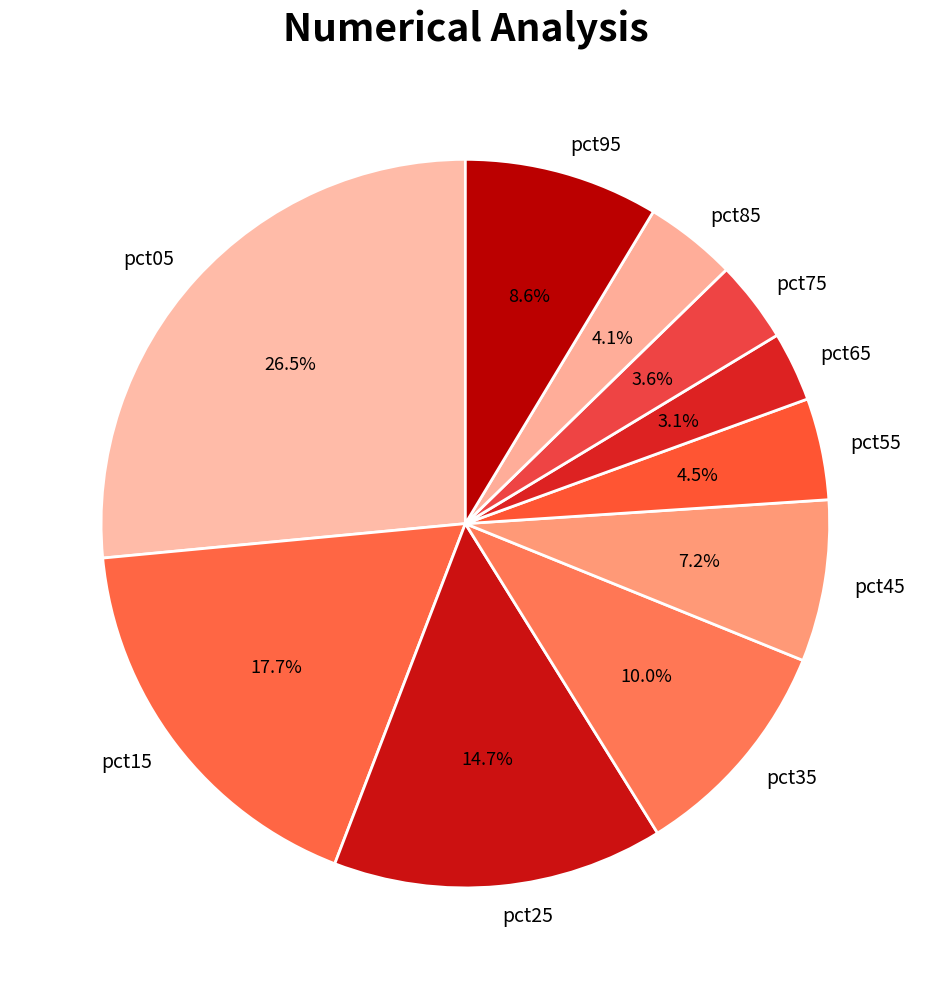

Is there a majority slice in this chart?

No